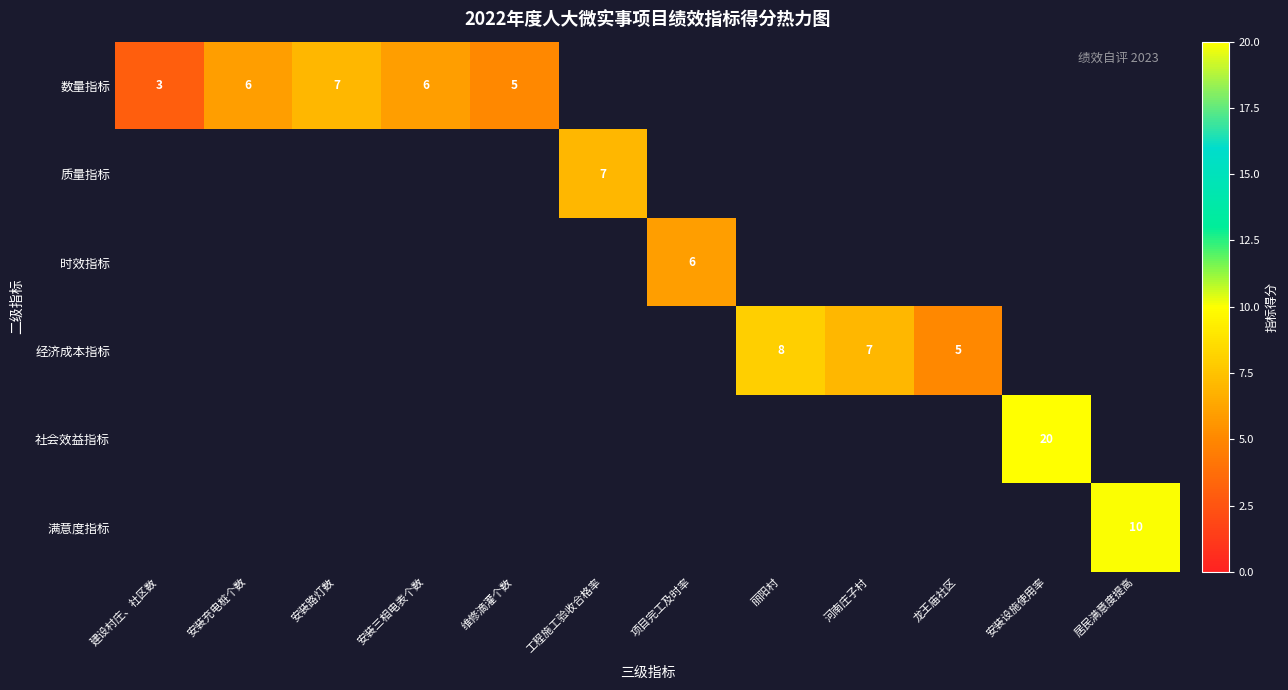

The 数量指标 series shows 1 at 安装三相电表个数. True or false?

False